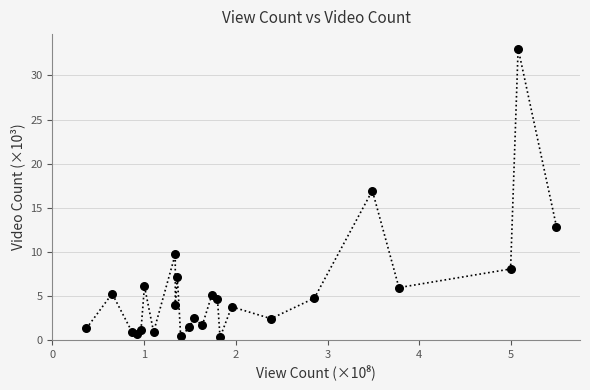

What Y value in the scatter plot is closest to 16?

16.9